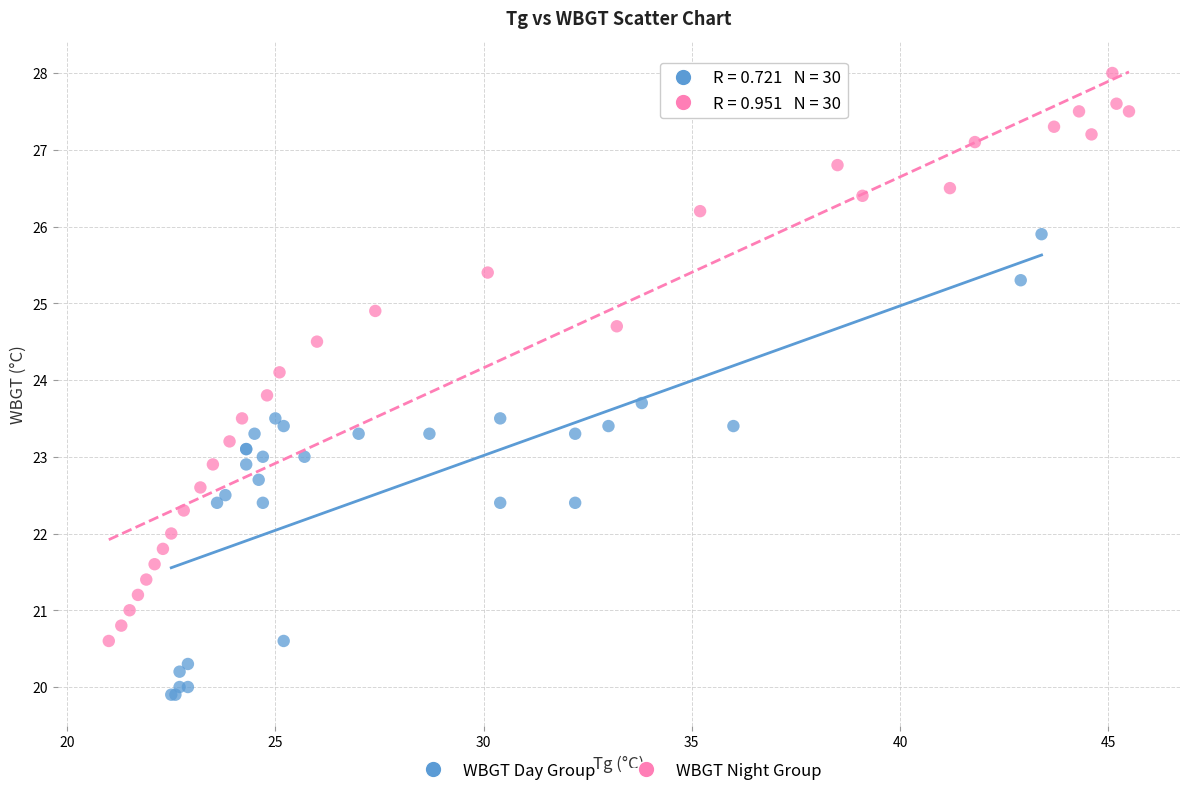

Which series has the largest Y range (max minus min)?

WBGT Night Group